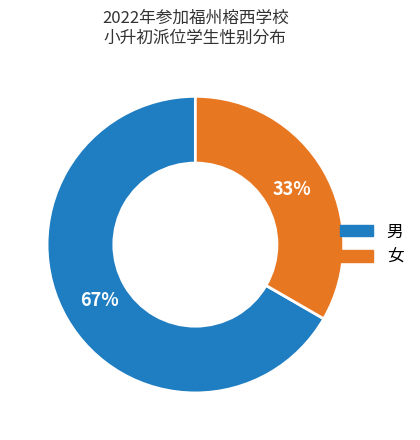

To the nearest percent, what is the combined percentage of 女 and 男?

100%